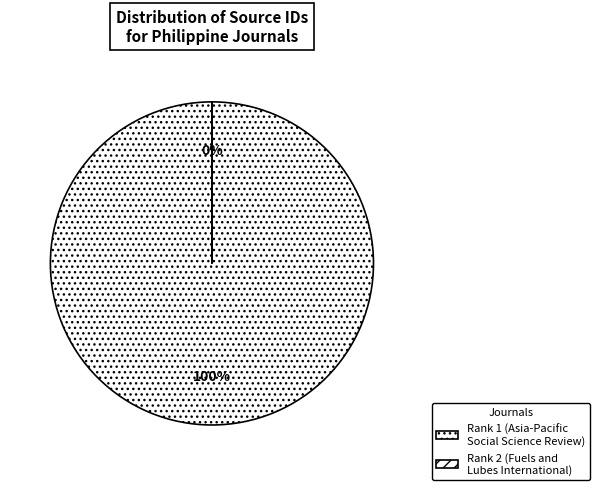

Rank the categories by value from lowest to highest.

Fuels and Lubes International, Asia-Pacific Social Science Review